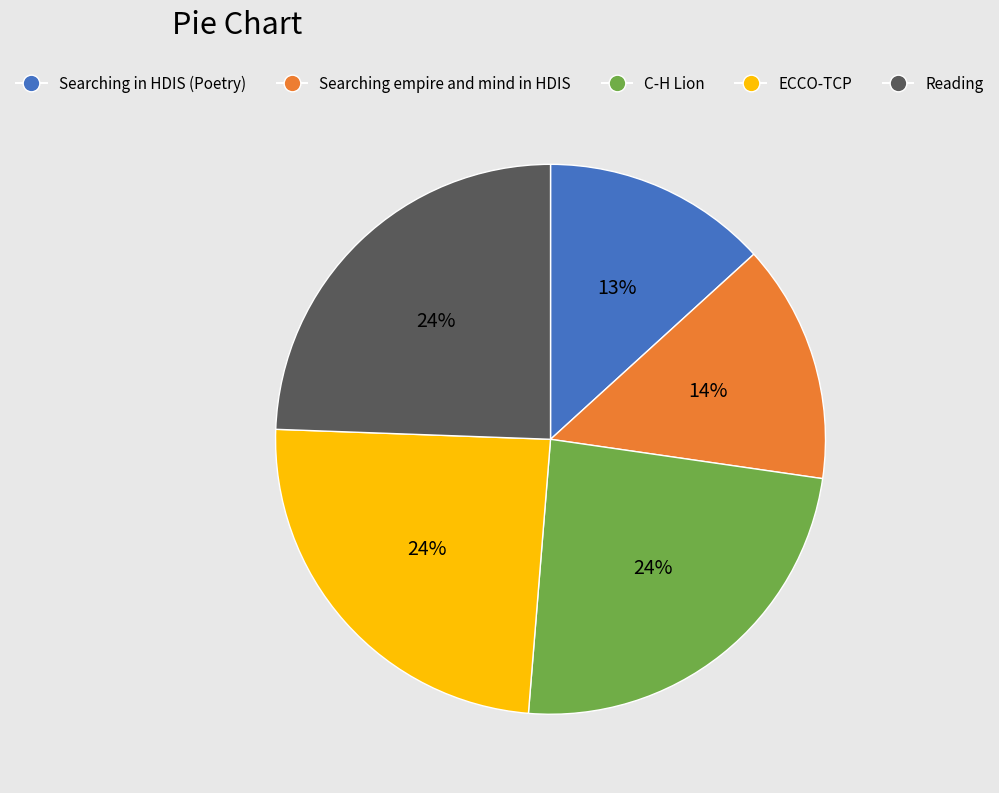

Is there a majority slice in this chart?

No